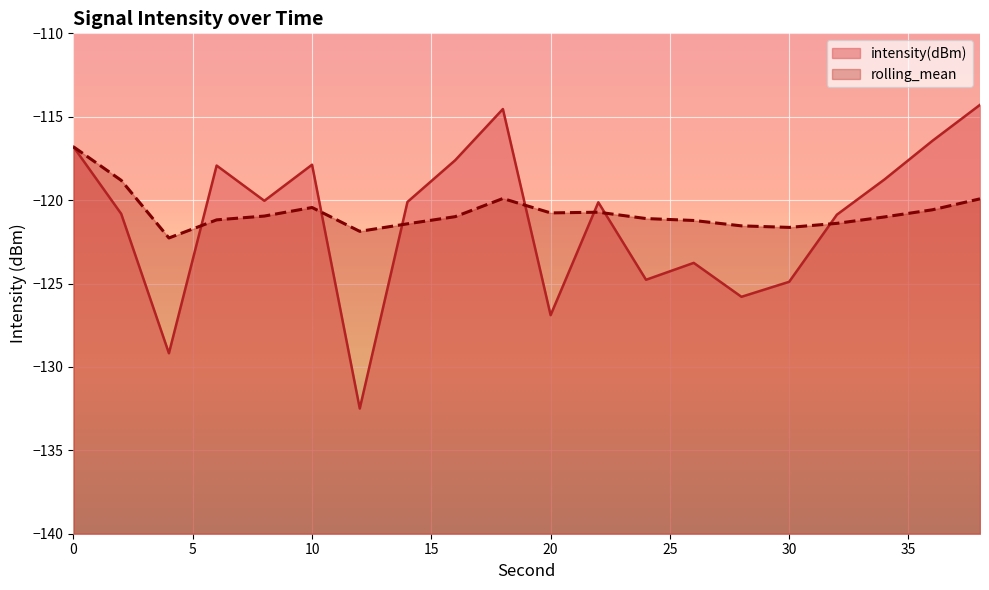

What is the value of the rolling_mean point at the 1st from the left?

-116.8